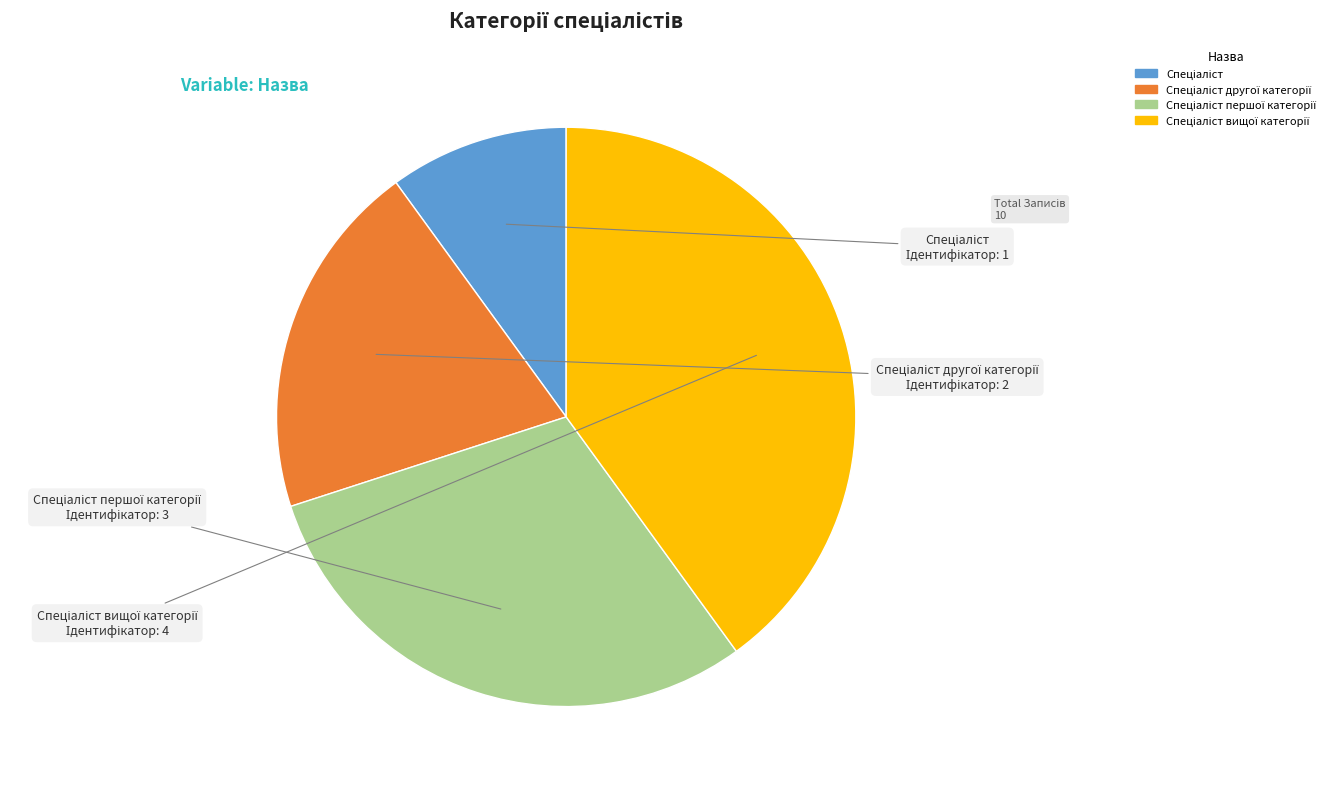

Does any single category account for the majority?

No